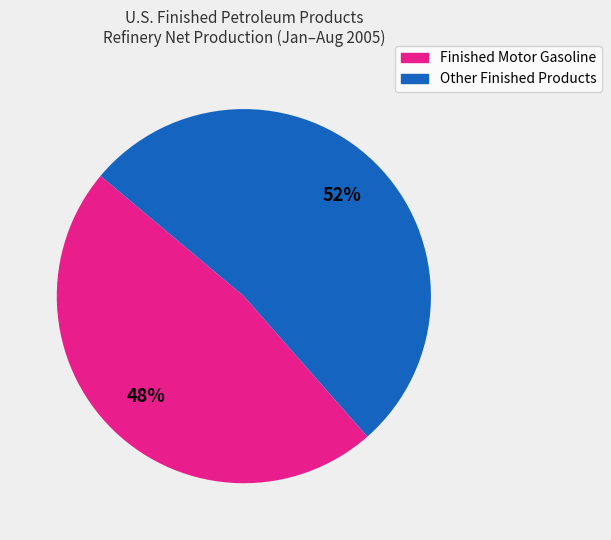

What is the ratio of the value at Finished Motor Gasoline to the value at Other Finished Products?

0.9